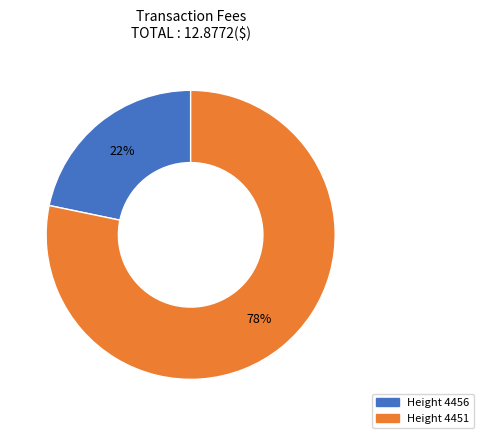

Is there any slice that represents more than half of the pie?

Yes